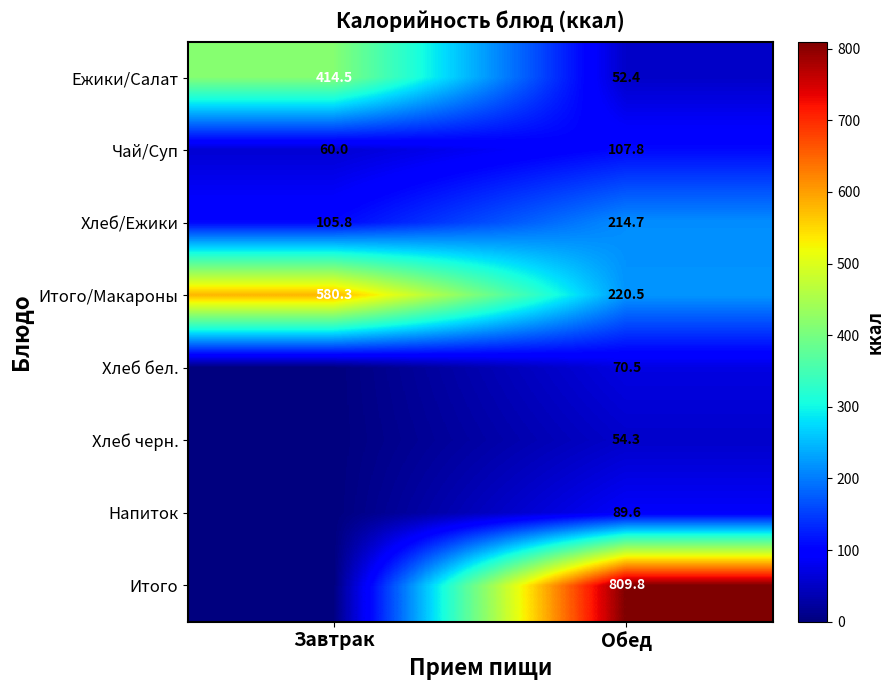

What is the total value across all series at Обед?

1619.6